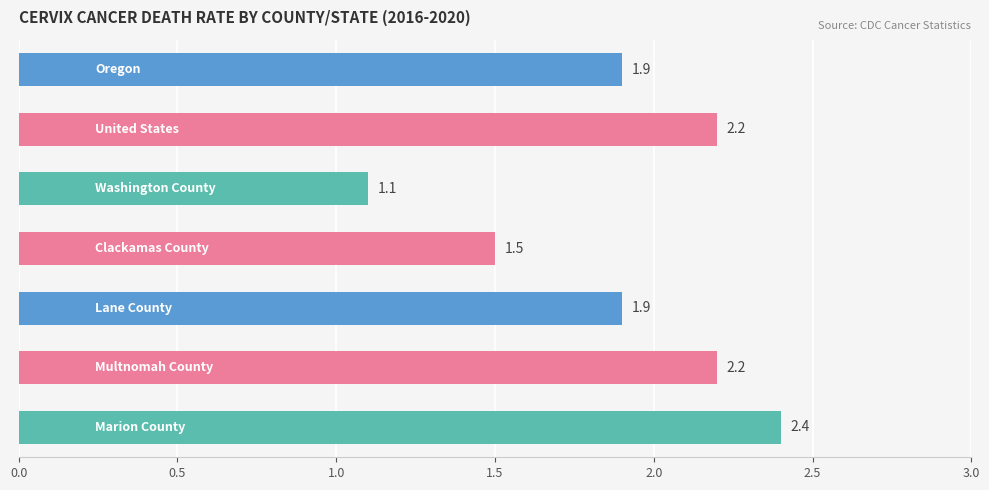

What is the difference between the maximum and second lowest values?

0.9